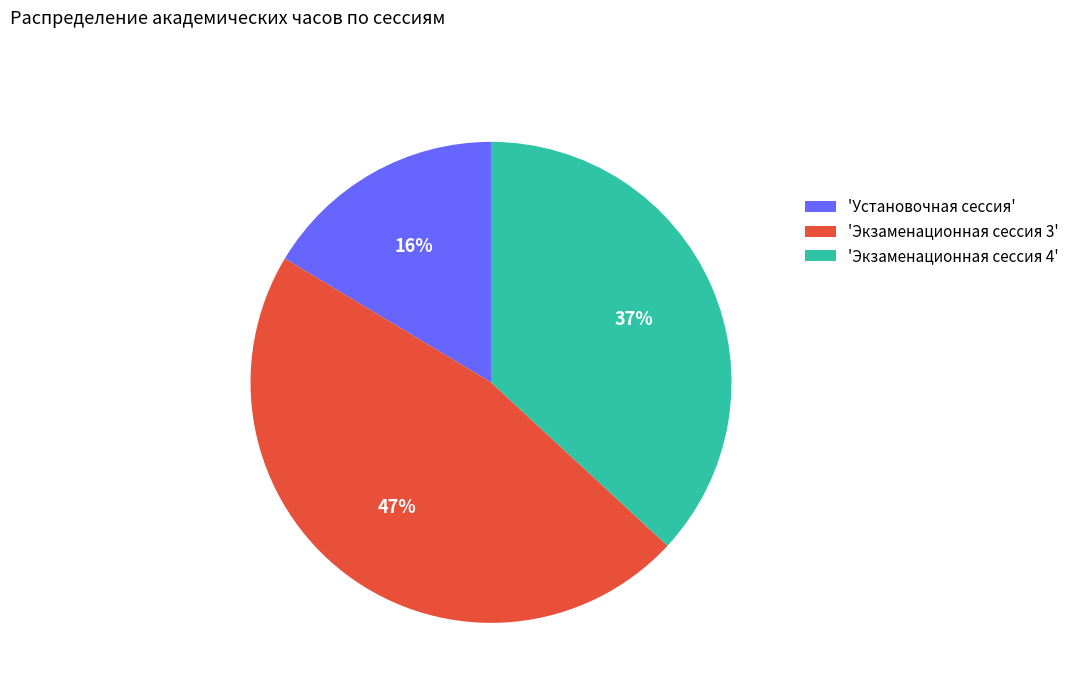

How many segments does this pie chart have?

3